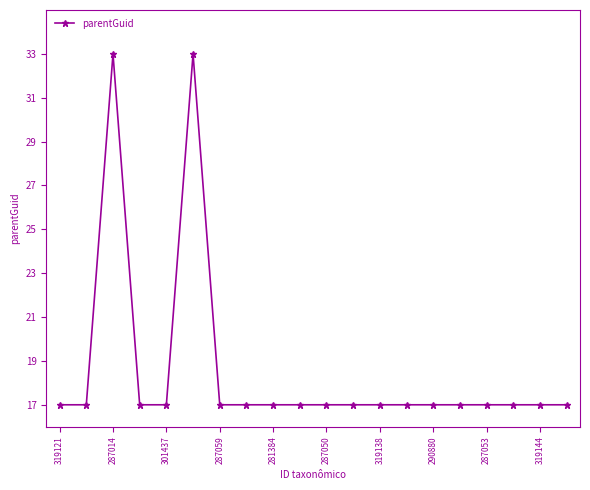

What is the value of the 12th point from the left?

17